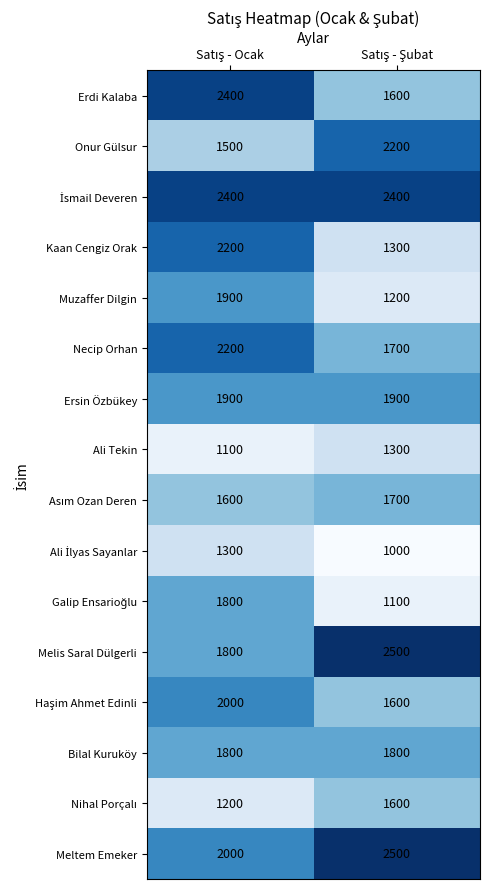

What is the greatest value displayed?

2500